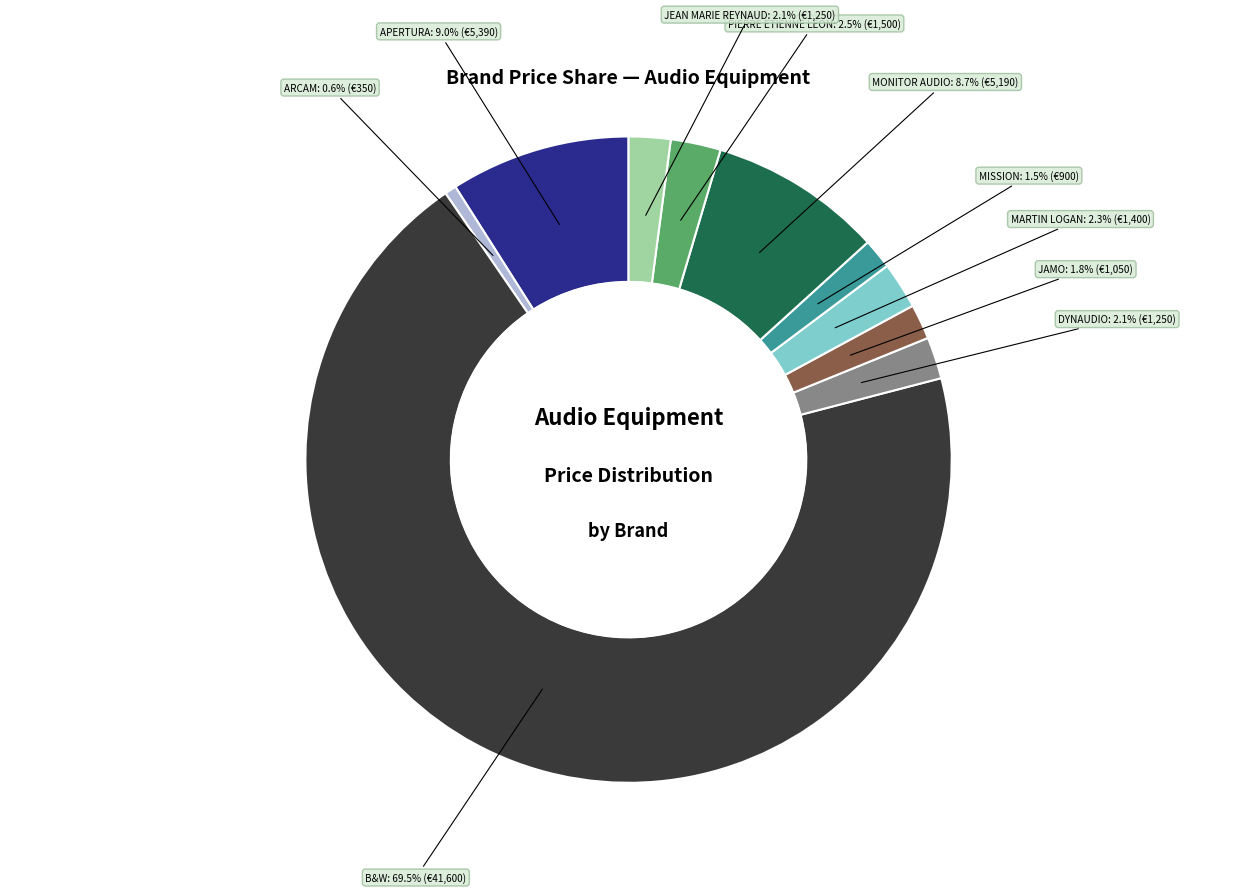

Is there a majority slice in this chart?

Yes